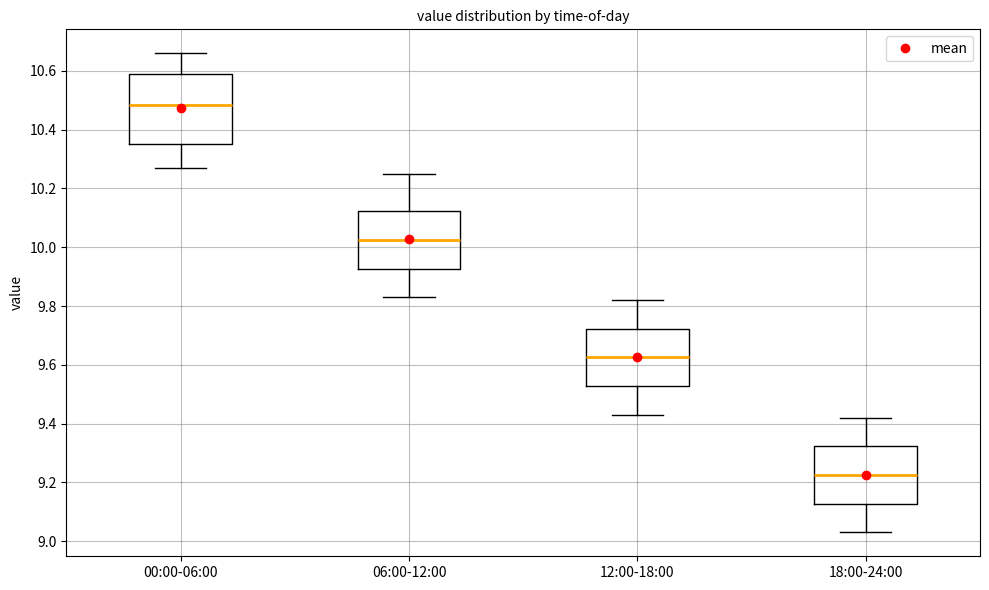

Reading left to right, transcribe this box plot: for each box, give where its median line is, the range the box spans, and where its two whiskers end, as read against the y-axis. The values are not printed on the chart, so give them approximately, as read against the axis.

00:00-06:00: median 10.48, box 10.36 to 10.60, whiskers 10.28 to 10.66
06:00-12:00: median 10.02, box 9.92 to 10.12, whiskers 9.84 to 10.26
12:00-18:00: median 9.62, box 9.52 to 9.72, whiskers 9.44 to 9.82
18:00-24:00: median 9.22, box 9.12 to 9.32, whiskers 9.04 to 9.42